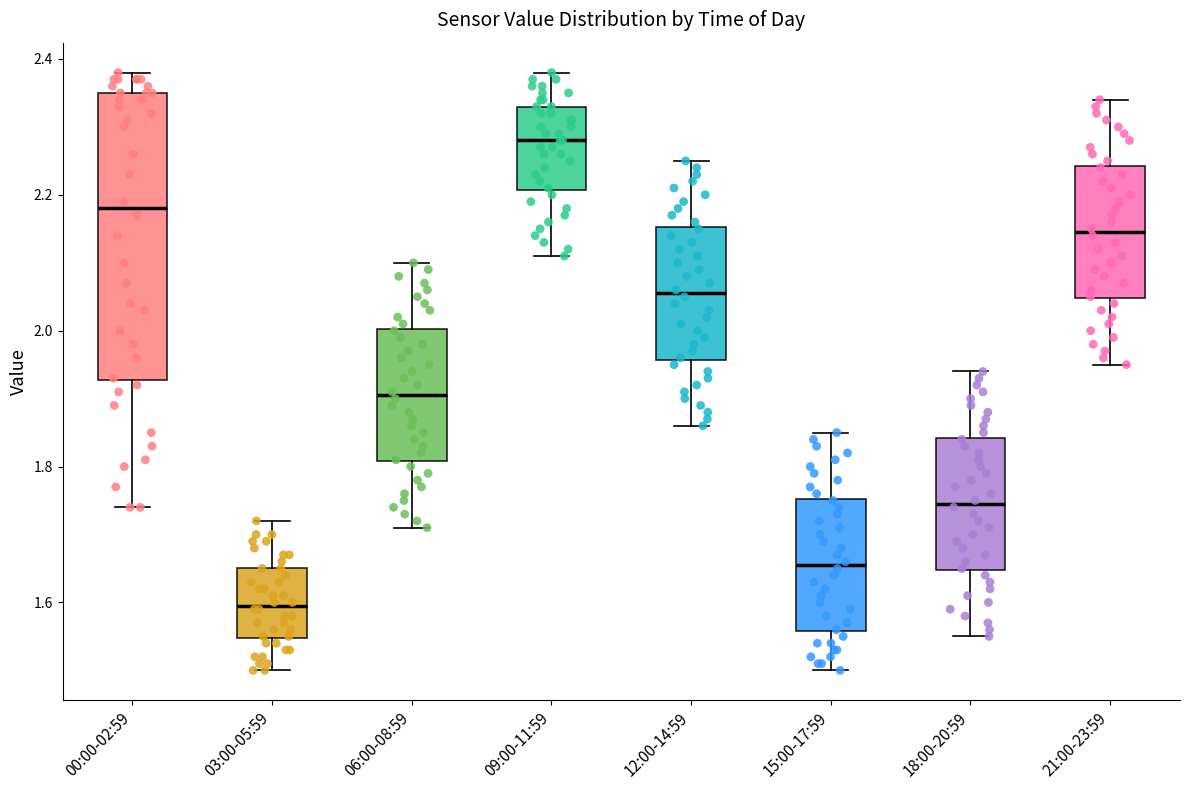

Reading left to right, read every box against the y-axis: the position of its median line, the range the box covers, and the ends of its whiskers. The values are not printed on the chart, so give them approximately, as read against the axis.

00:00-02:59: median 2.18, box 1.92 to 2.36, whiskers 1.74 to 2.38
03:00-05:59: median 1.60, box 1.54 to 1.66, whiskers 1.50 to 1.72
06:00-08:59: median 1.90, box 1.80 to 2.00, whiskers 1.72 to 2.10
09:00-11:59: median 2.28, box 2.20 to 2.34, whiskers 2.12 to 2.38
12:00-14:59: median 2.06, box 1.96 to 2.16, whiskers 1.86 to 2.26
15:00-17:59: median 1.66, box 1.56 to 1.76, whiskers 1.50 to 1.86
18:00-20:59: median 1.74, box 1.64 to 1.84, whiskers 1.56 to 1.94
21:00-23:59: median 2.14, box 2.04 to 2.24, whiskers 1.96 to 2.34